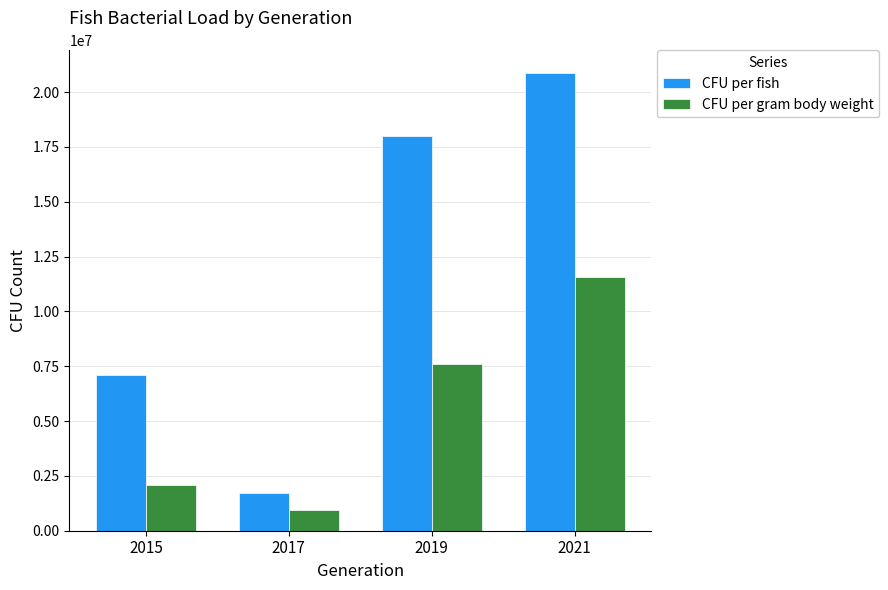

What is the approximate value of CFU per fish at 2015?

7100000.0